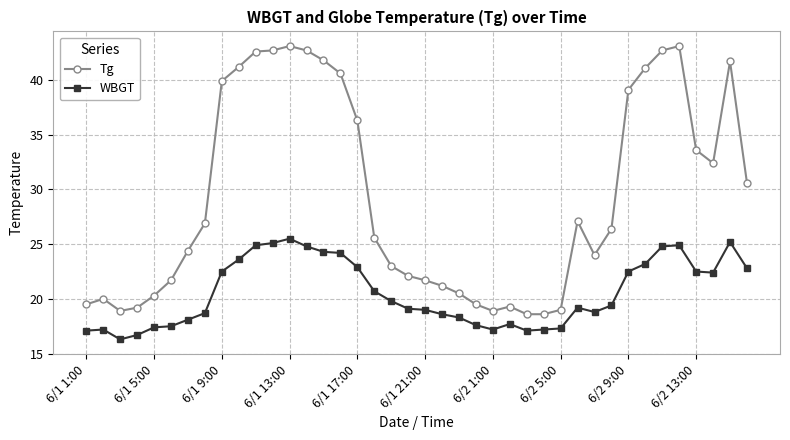

What is the average value of the Tg series?

29.3